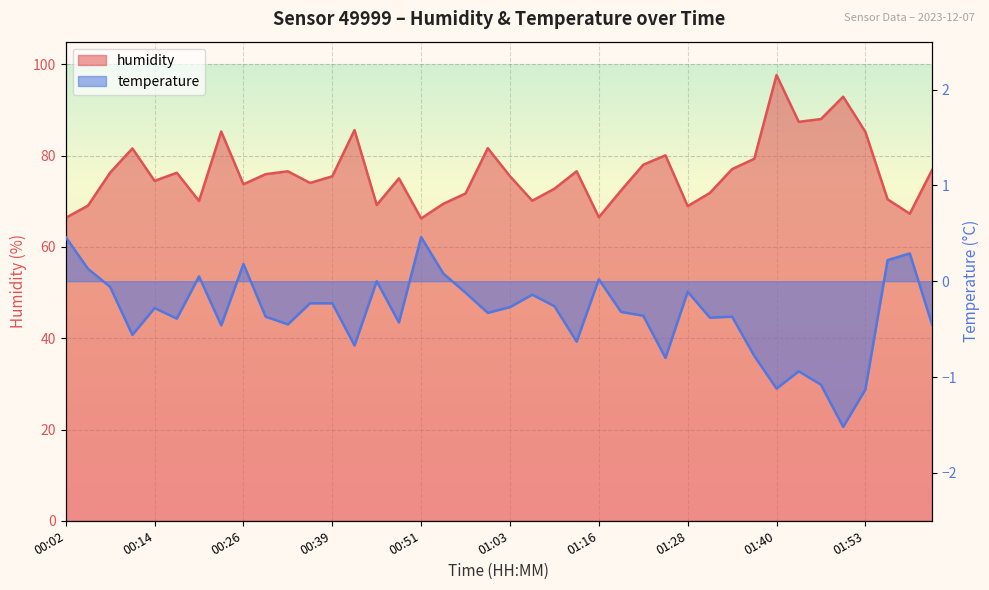

Does the chart display data point markers on the line(s)?

No